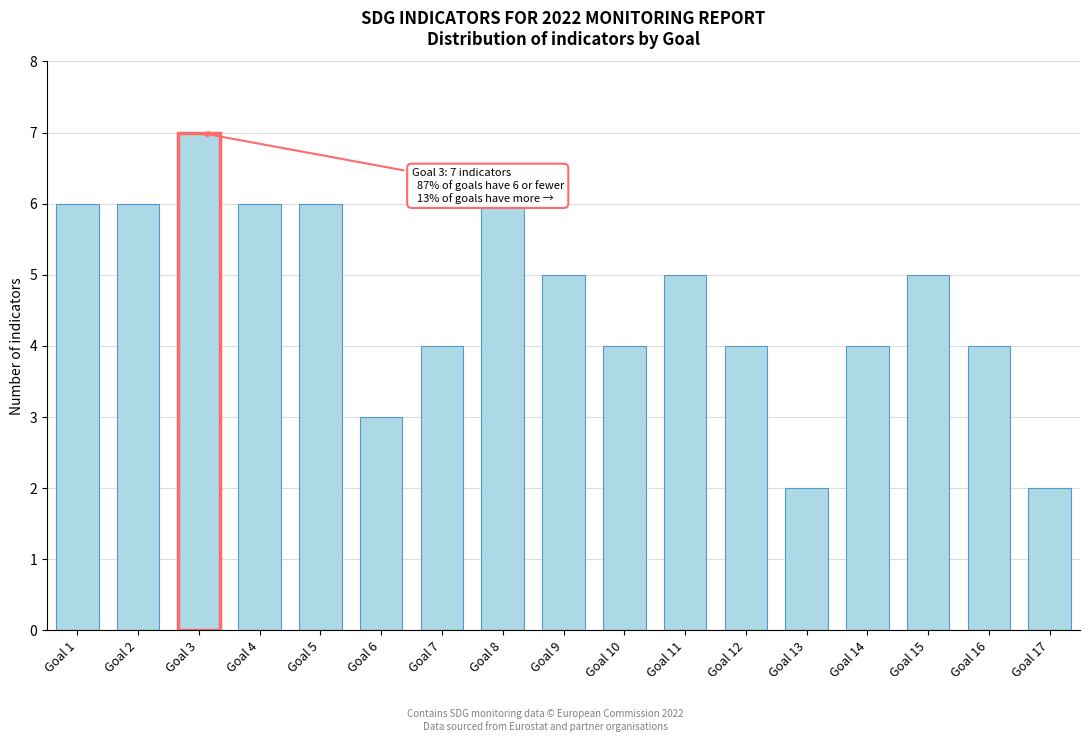

Reading left to right, transcribe all the data shown in this chart.

Goal 1=6	Goal 2=6	Goal 3=7	Goal 4=6	Goal 5=6	Goal 6=3	Goal 7=4	Goal 8=6	Goal 9=5	Goal 10=4	Goal 11=5	Goal 12=4	Goal 13=2	Goal 14=4	Goal 15=5	Goal 16=4	Goal 17=2